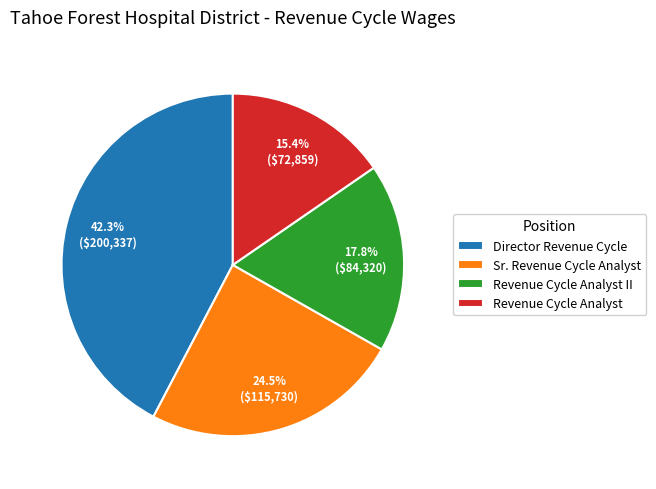

How many segments does this pie chart have?

4